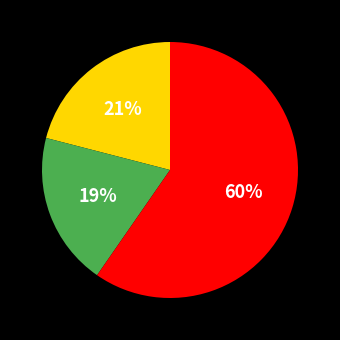

To the nearest percent, what is the average slice percentage?

33%